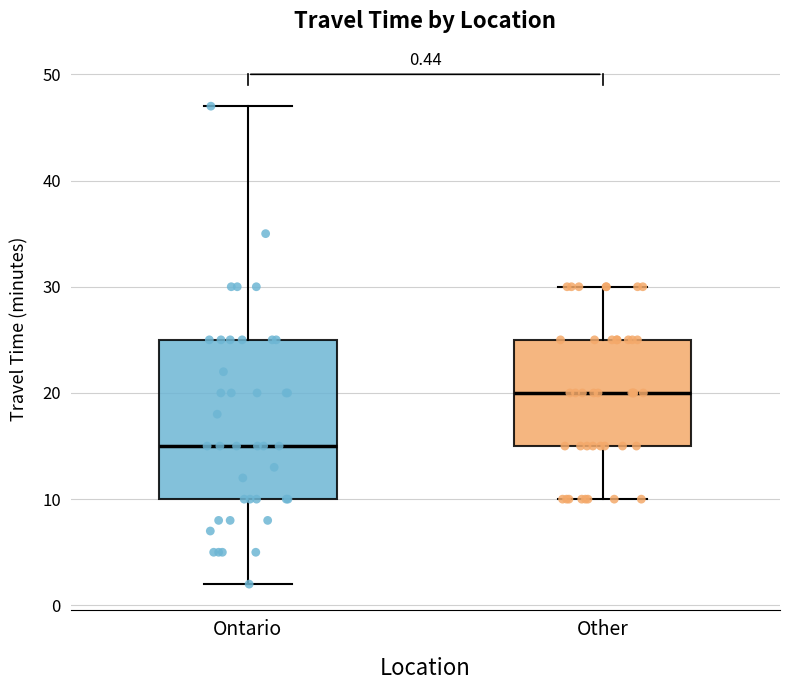

Which box is the tallest, from its lower edge to its upper edge?

Ontario